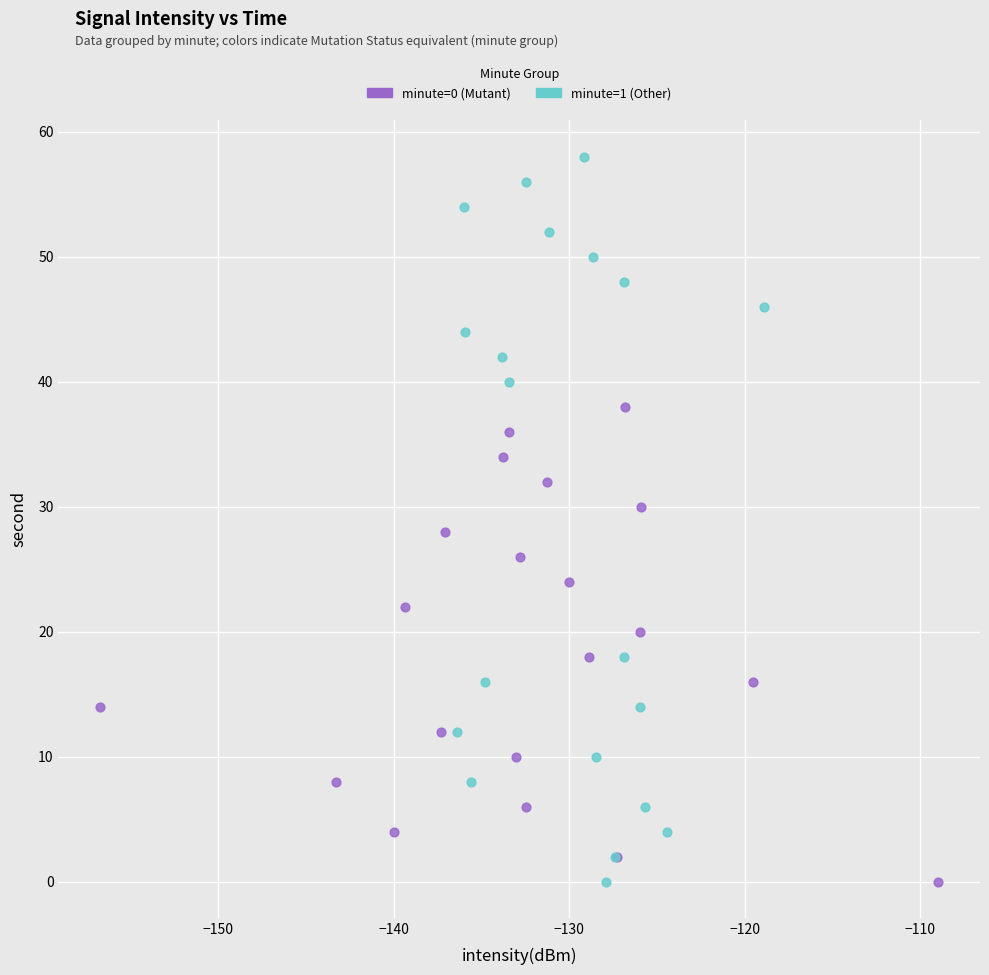

Which series contains the highest Y value?

minute=1 (Other)